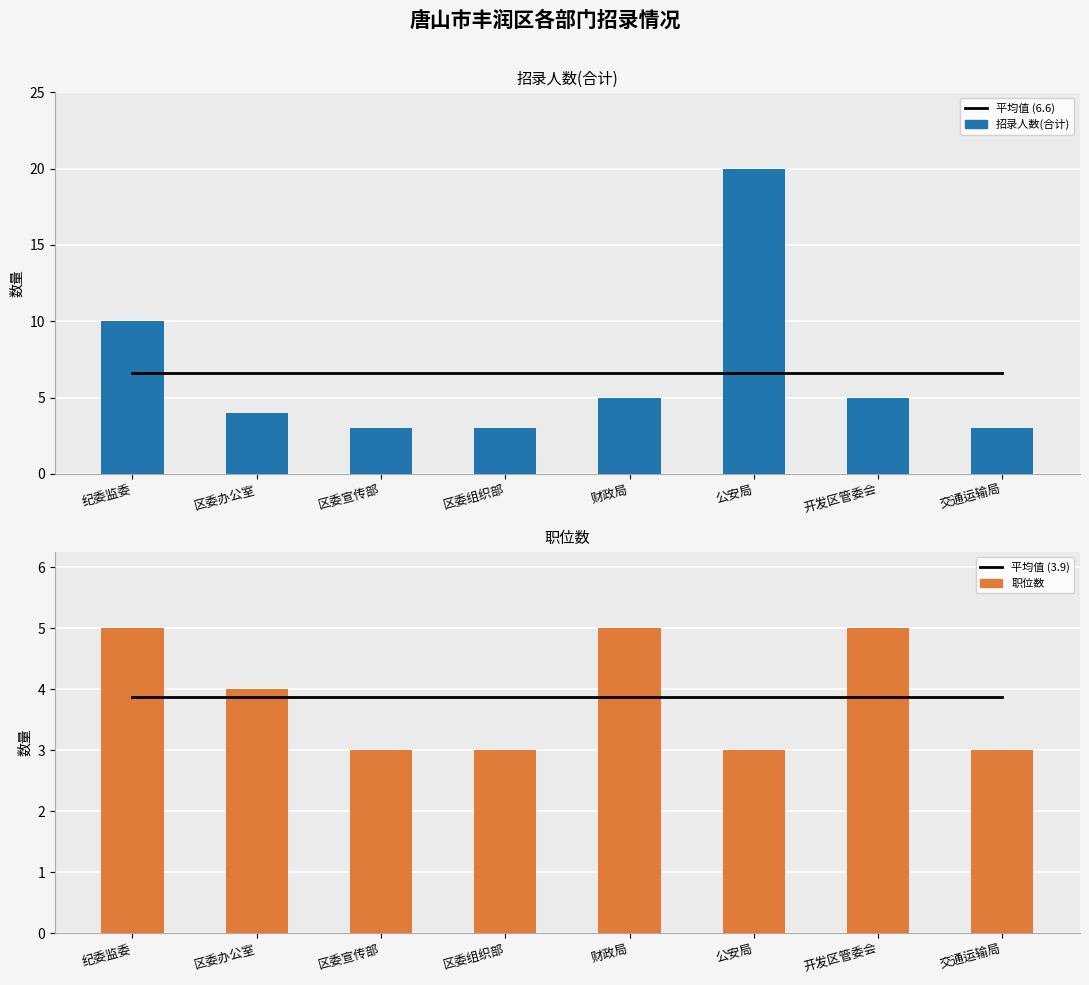

Which category has the lowest value across all series?

区委宣传部